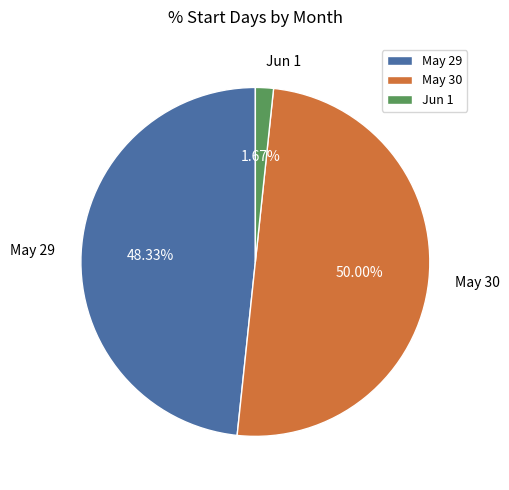

Rank the categories by value from lowest to highest.

Jun 1, May 29, May 30